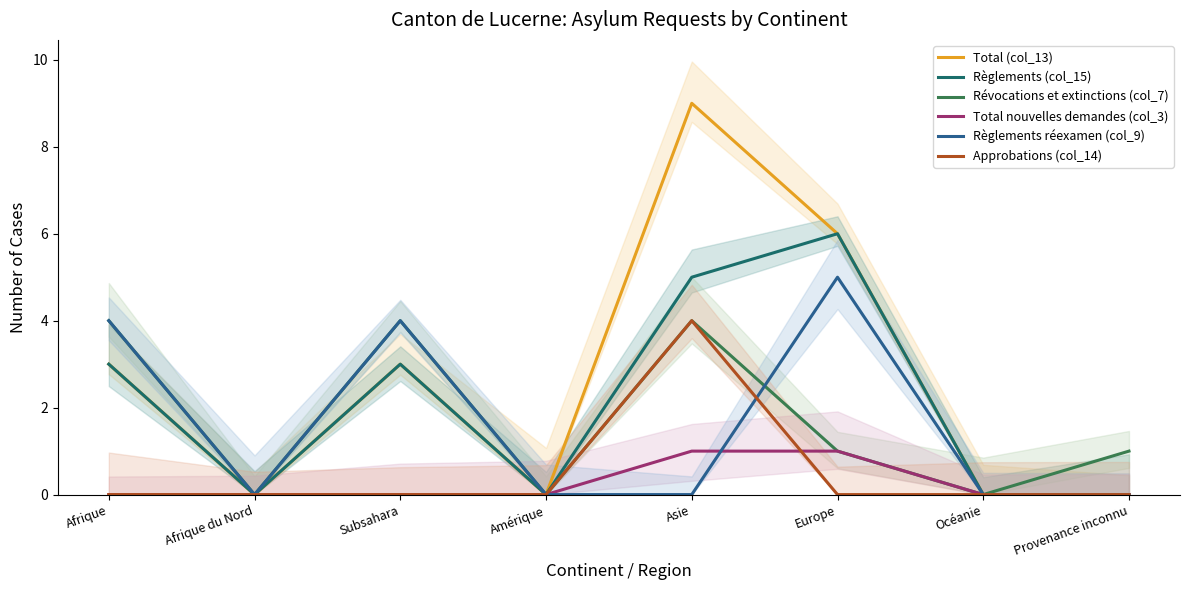

What is the maximum value for Règlements réexamen (col_9)?

5